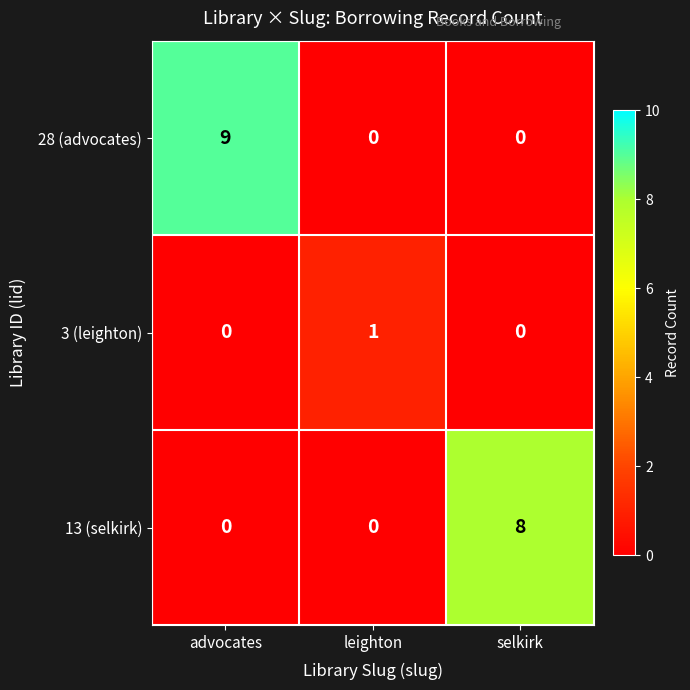

Rank the series by their maximum value, from highest to lowest.

28 (advocates), 13 (selkirk), 3 (leighton)